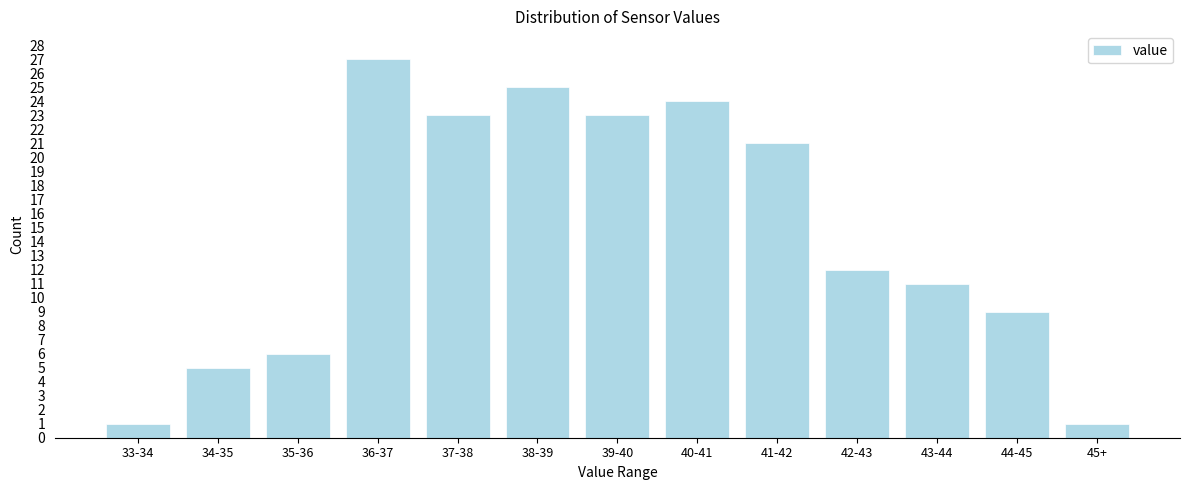

Reading left to right, transcribe all the data shown in this chart.

33-34=1	34-35=5	35-36=6	36-37=27	37-38=23	38-39=25	39-40=23	40-41=24	41-42=21	42-43=12	43-44=11	44-45=9	45+=1